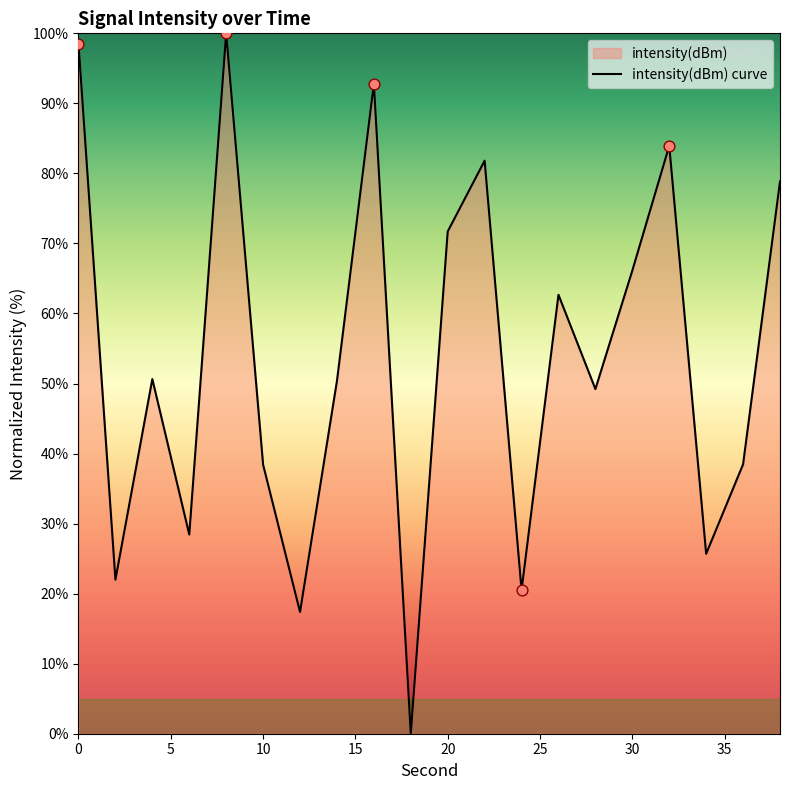

The value at 20 is 71.7. True or false?

True